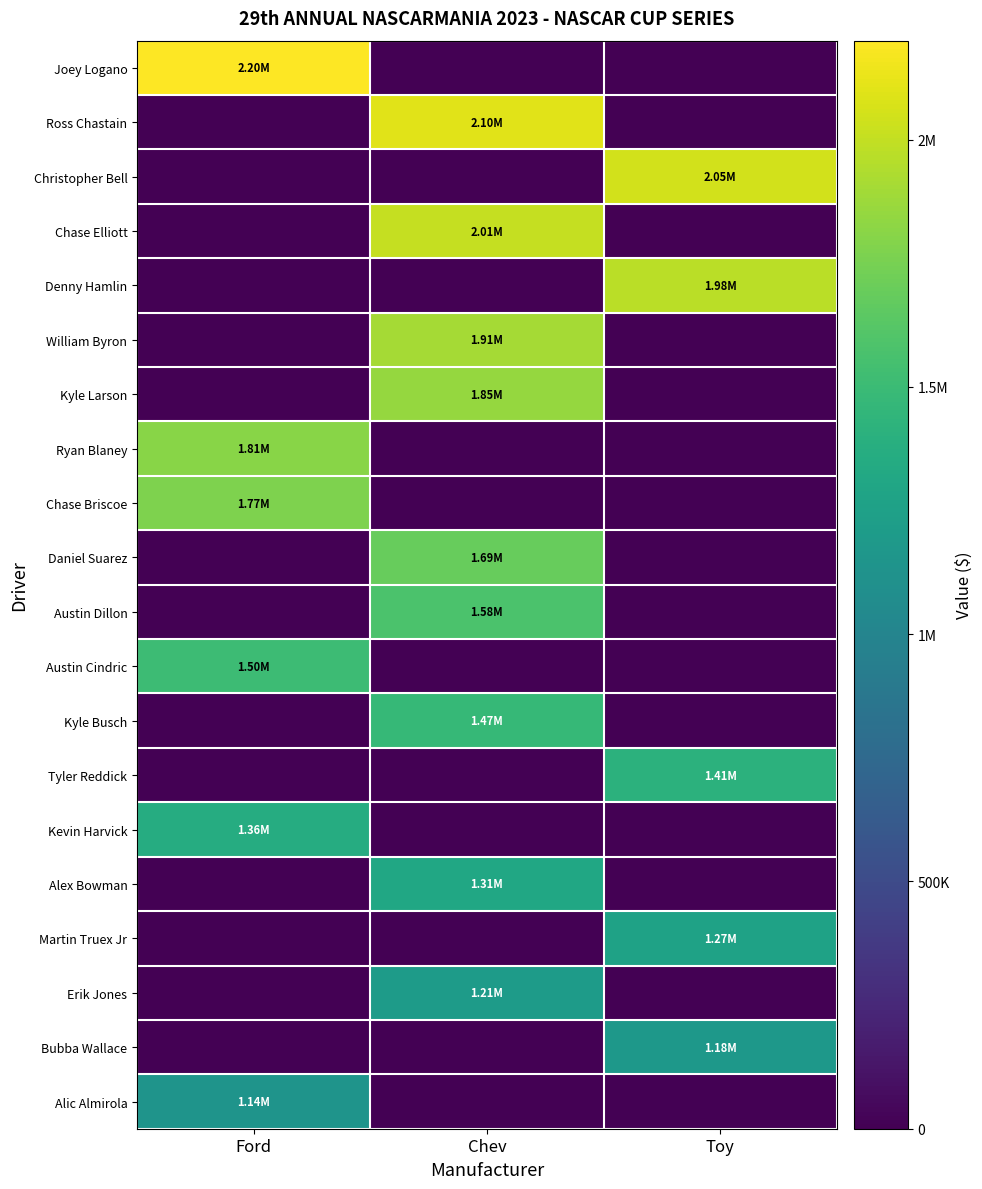

What is the spread (max minus min) of values at Ford?

2200000